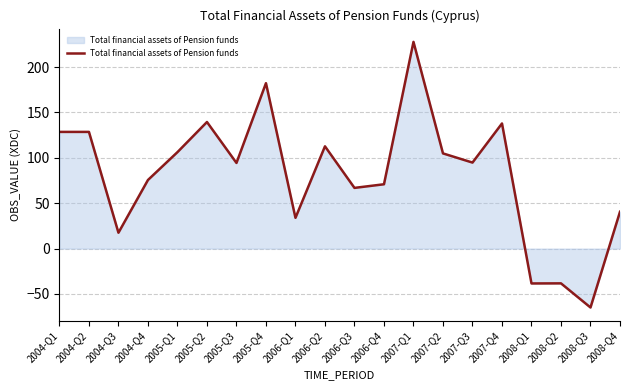

The value at 2006-Q3 is 66.9. True or false?

True